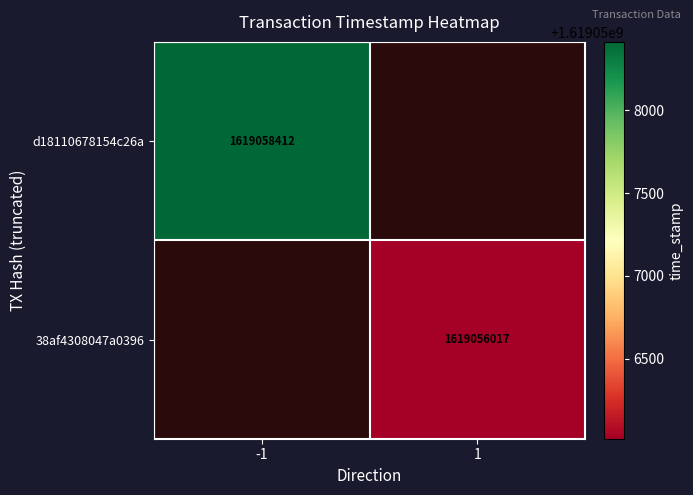

What is the maximum value shown in the chart?

1619058412.0